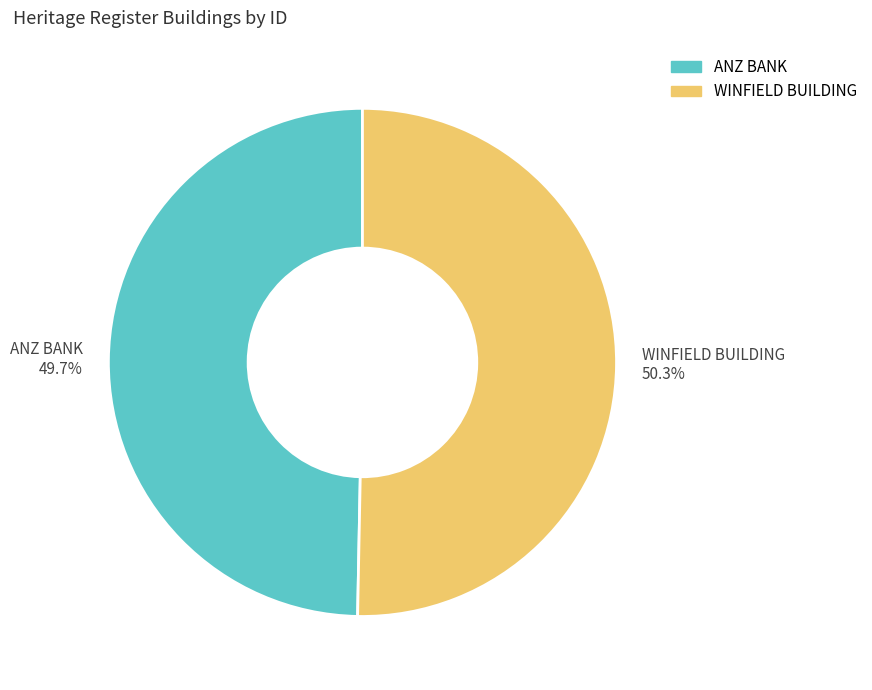

True or false: WINFIELD BUILDING accounts for 50% of the total.

True